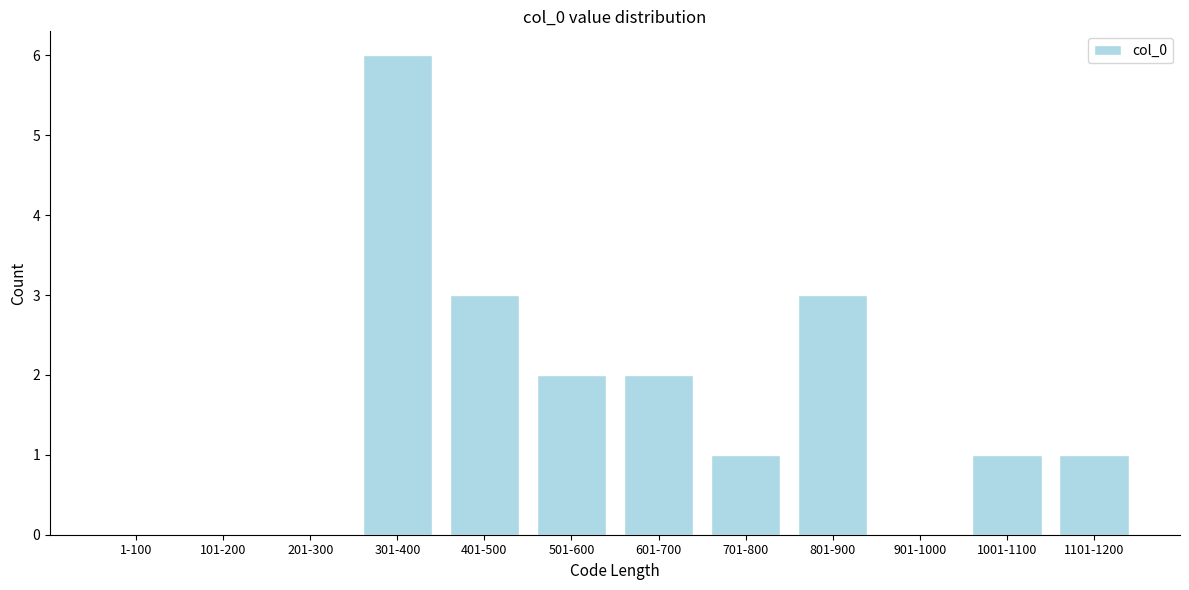

Reading right to left, what are all the values shown in this chart?

1101-1200=1	1001-1100=1	901-1000=0	801-900=3	701-800=1	601-700=2	501-600=2	401-500=3	301-400=6	201-300=0	101-200=0	1-100=0